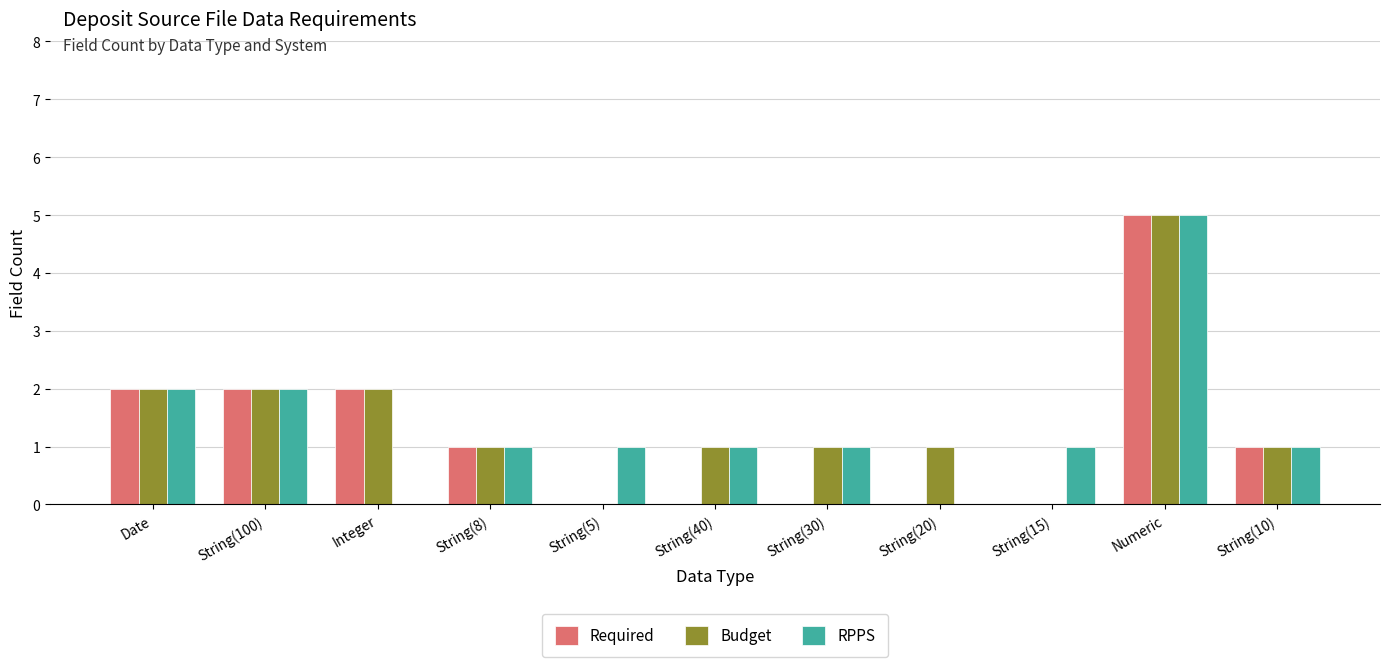

What is the sum of all Budget values?

16